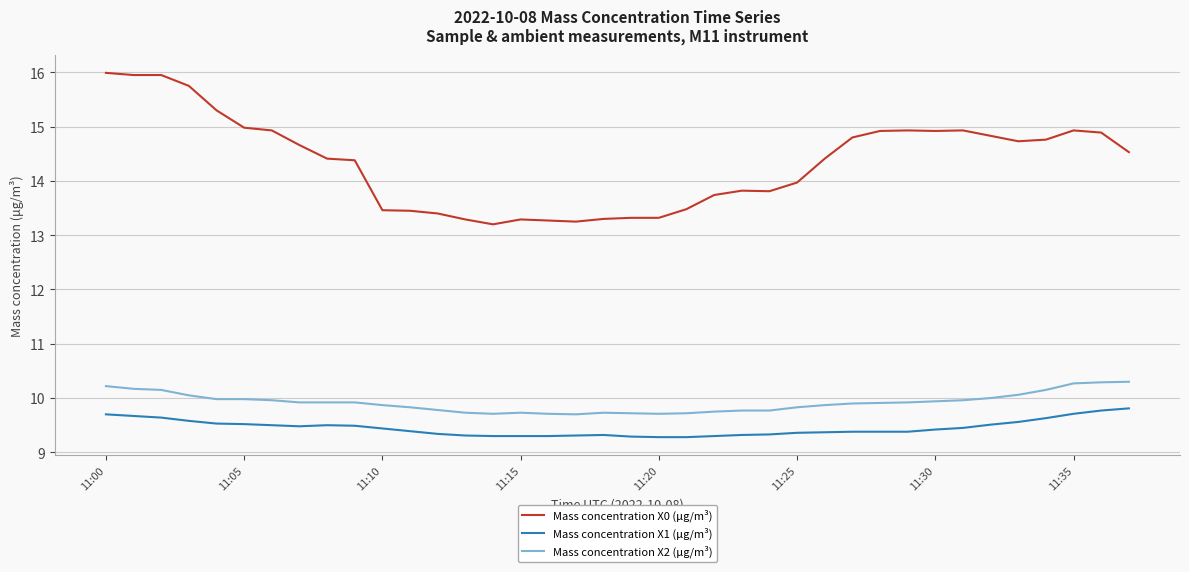

True or false: Mass concentration X0 (μg/m³) and Mass concentration X1 (μg/m³) intersect in this chart.

False